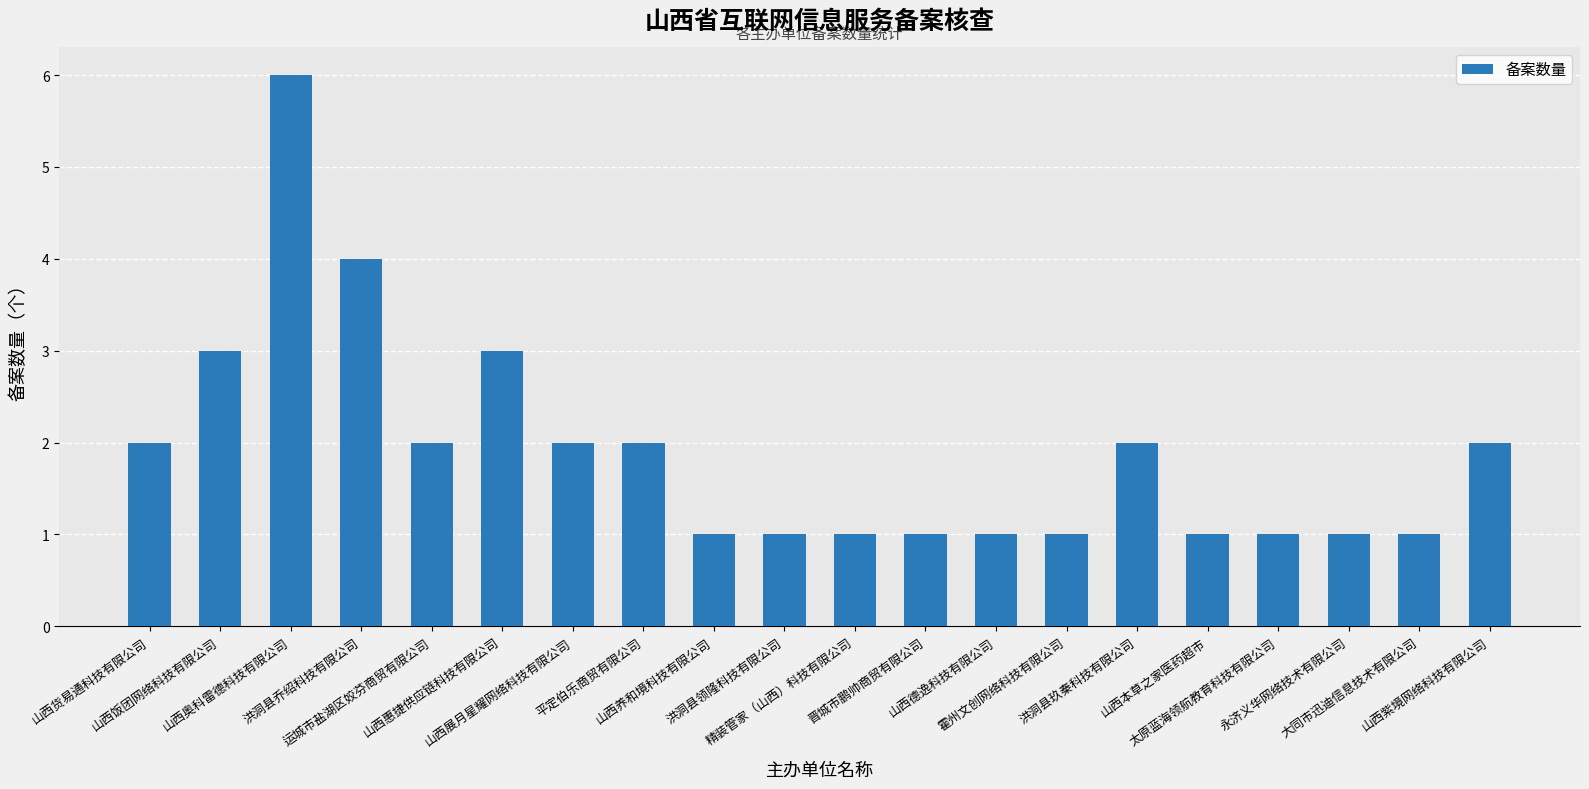

What is the value of the 19th bar from the left?

1